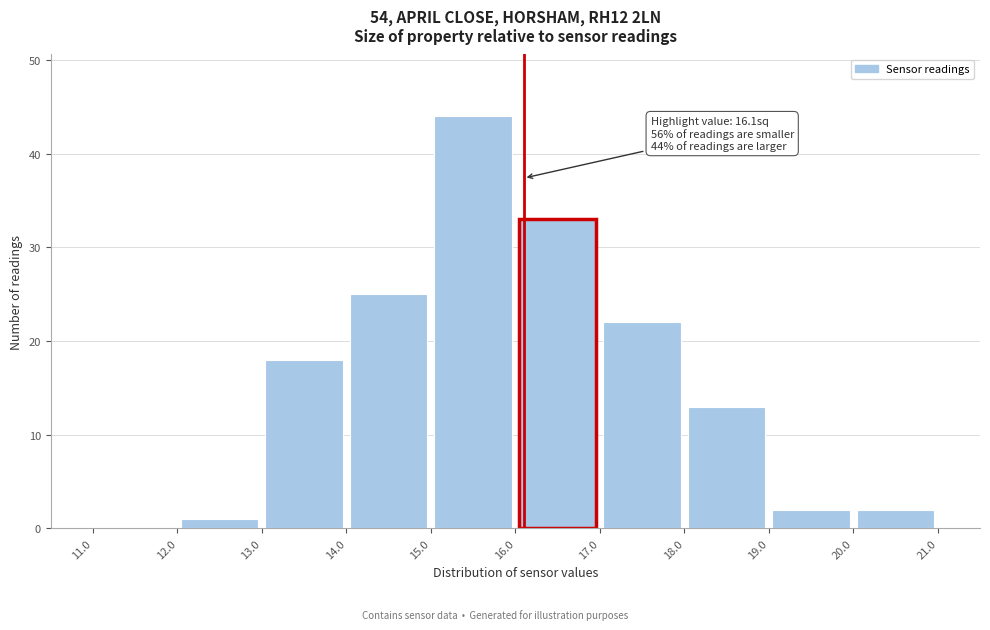

Which range on the x-axis has the tallest bar?

15.0 to 16.0